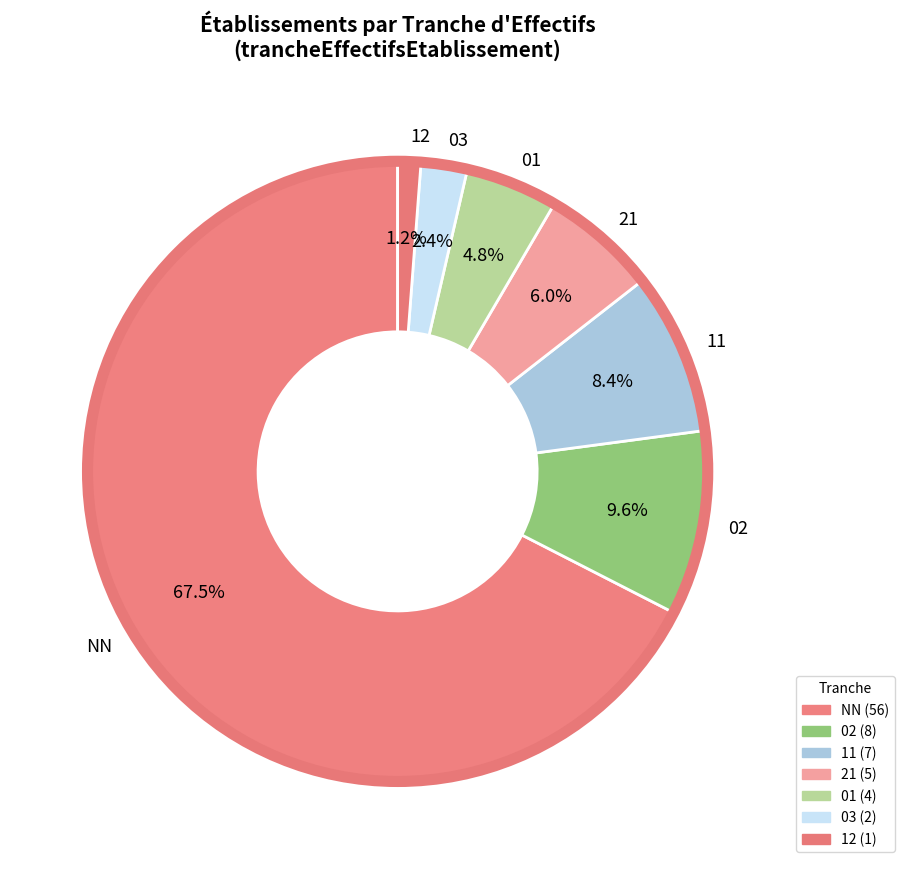

Between 21 and 11, which is larger?

11